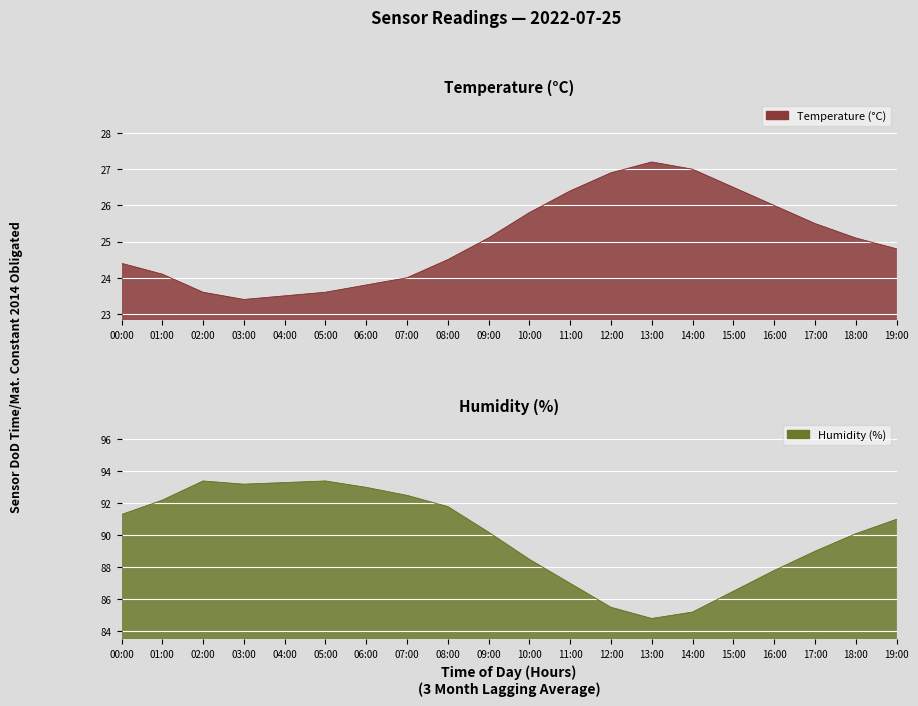

What position from the left is 17:00?

18